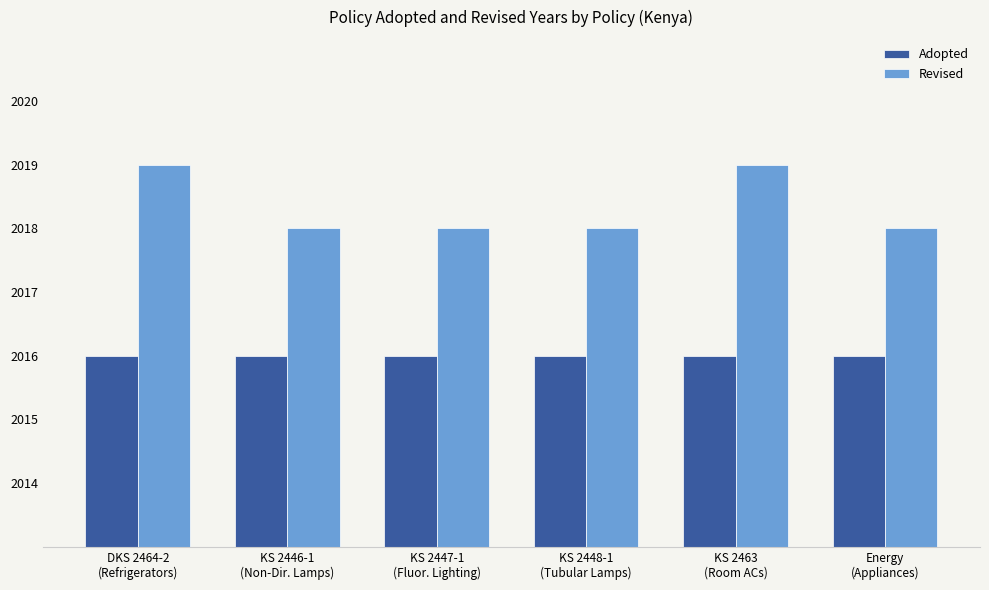

What are all the series names shown in the legend?

Adopted, Revised